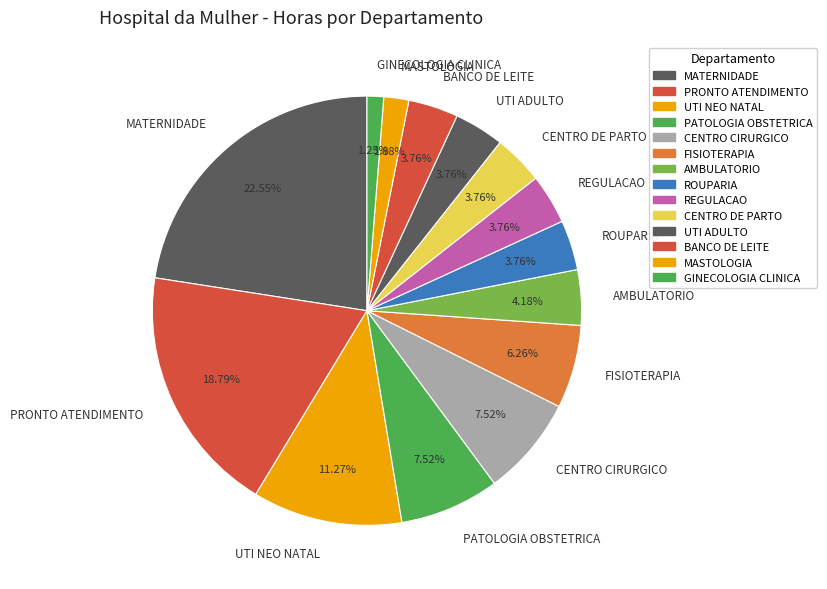

What is the ratio of the value at PRONTO ATENDIMENTO to the value at UTI ADULTO?

5.0